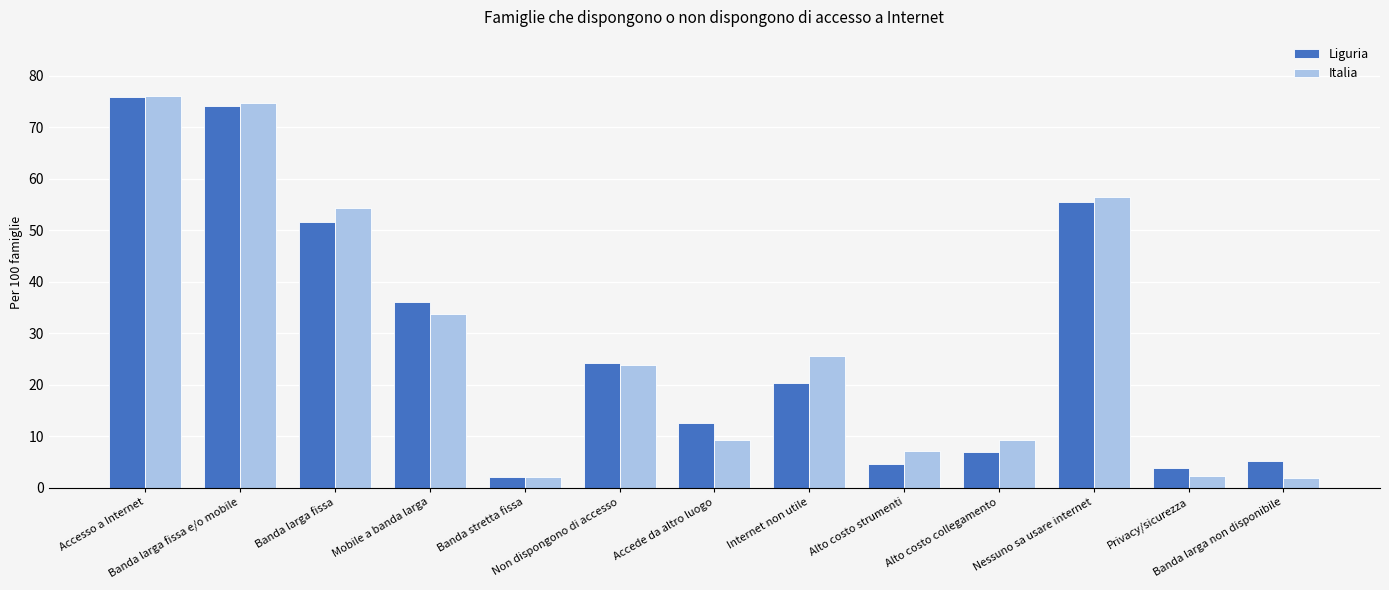

What is the smallest value displayed?

1.9